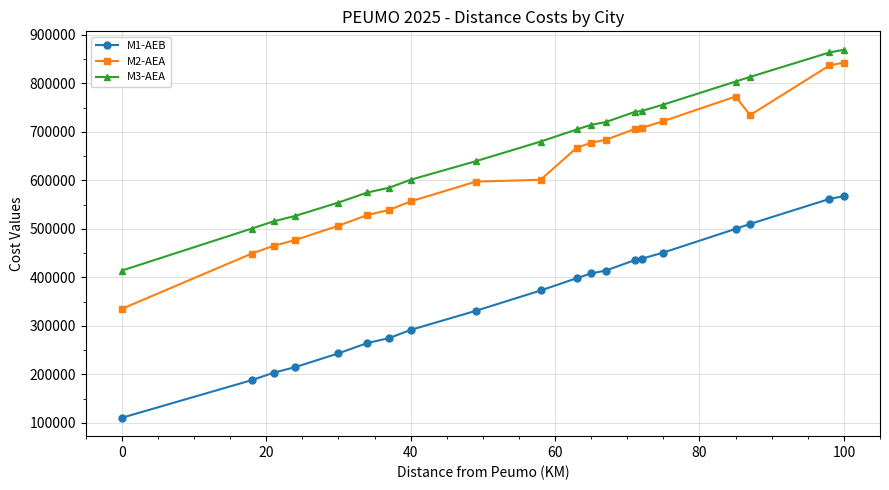

How many data points in M3-AEA are above 704795?

10